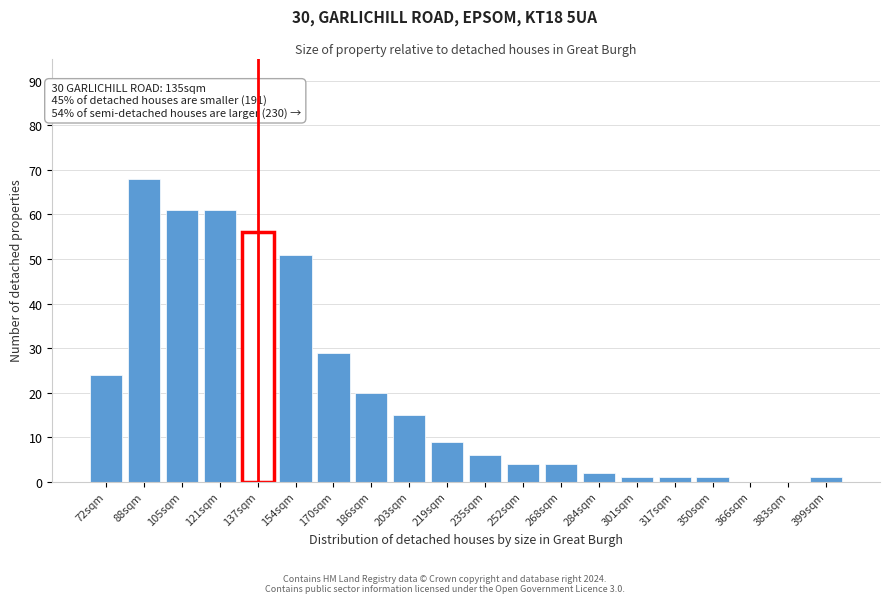

Reading left to right, transcribe all the data shown in this chart.

72sqm=24	88sqm=68	105sqm=61	121sqm=61	137sqm=56	154sqm=51	170sqm=29	186sqm=20	203sqm=15	219sqm=9	235sqm=6	252sqm=4	268sqm=4	284sqm=2	301sqm=1	317sqm=1	350sqm=1	366sqm=0	383sqm=0	399sqm=1